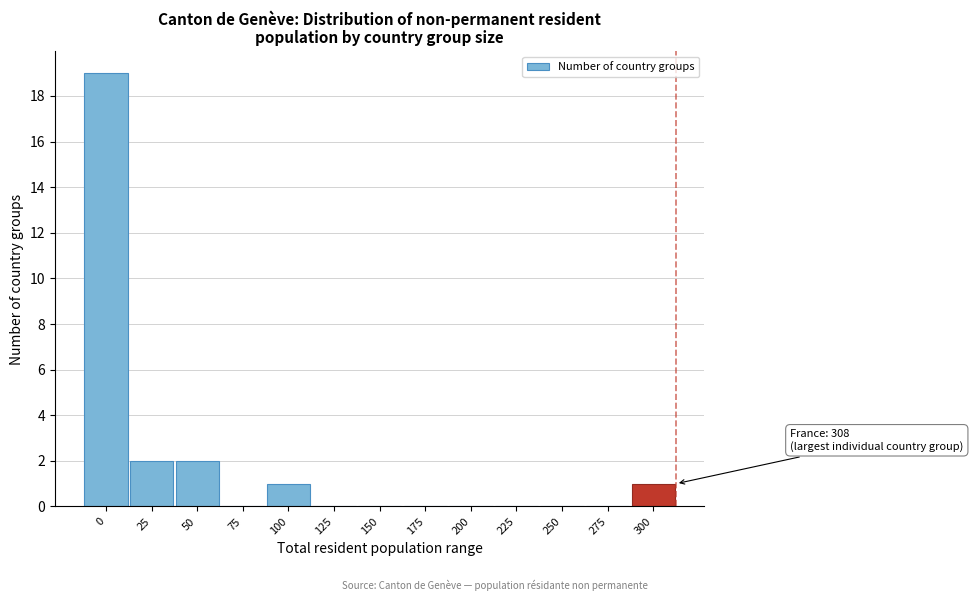

Reading right to left, what are all the values shown in this chart?

300=1	275=0	250=0	225=0	200=0	175=0	150=0	125=0	100=1	75=0	50=2	25=2	0=19